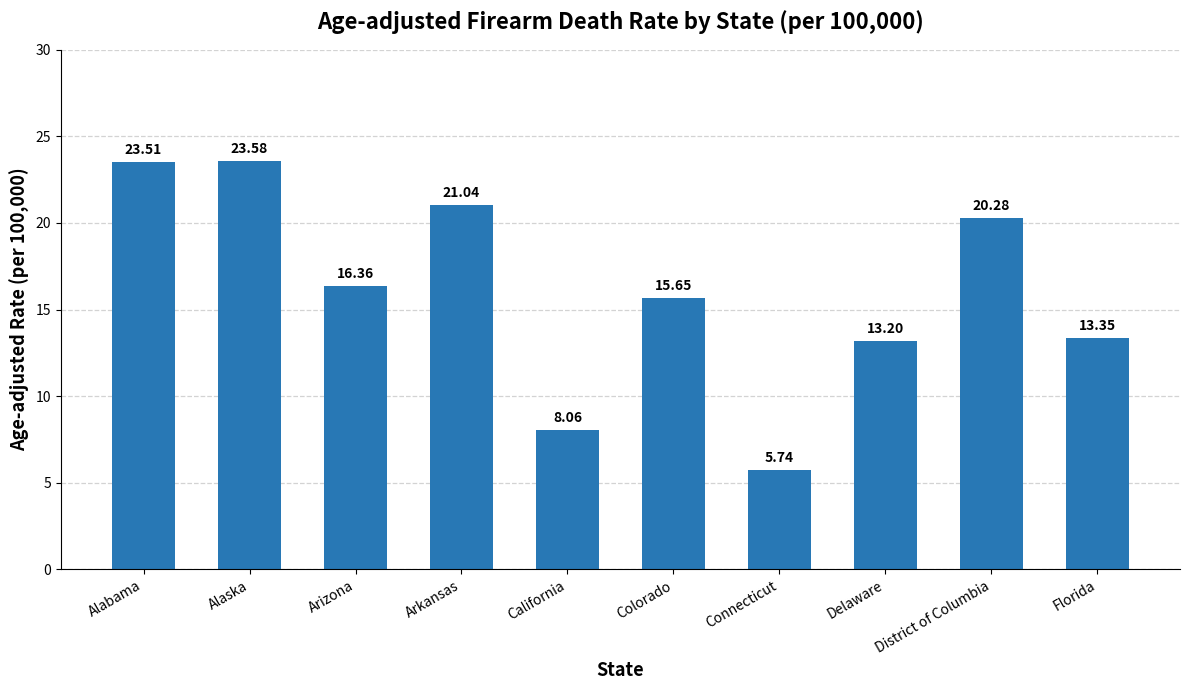

Between Connecticut and Delaware, which is larger?

Delaware